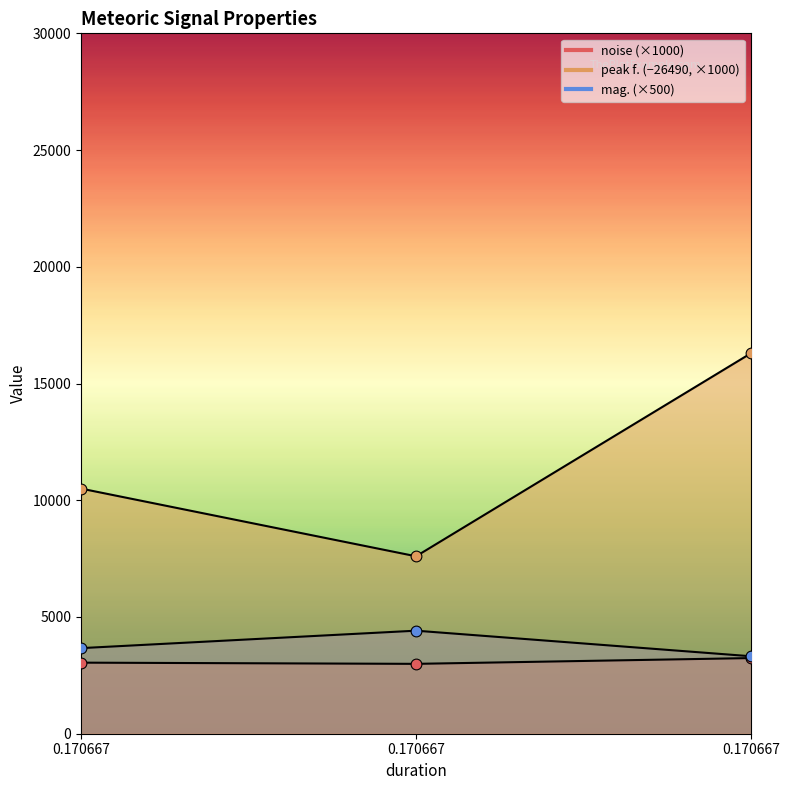

At which category is the sum across all series the highest?

0.170667